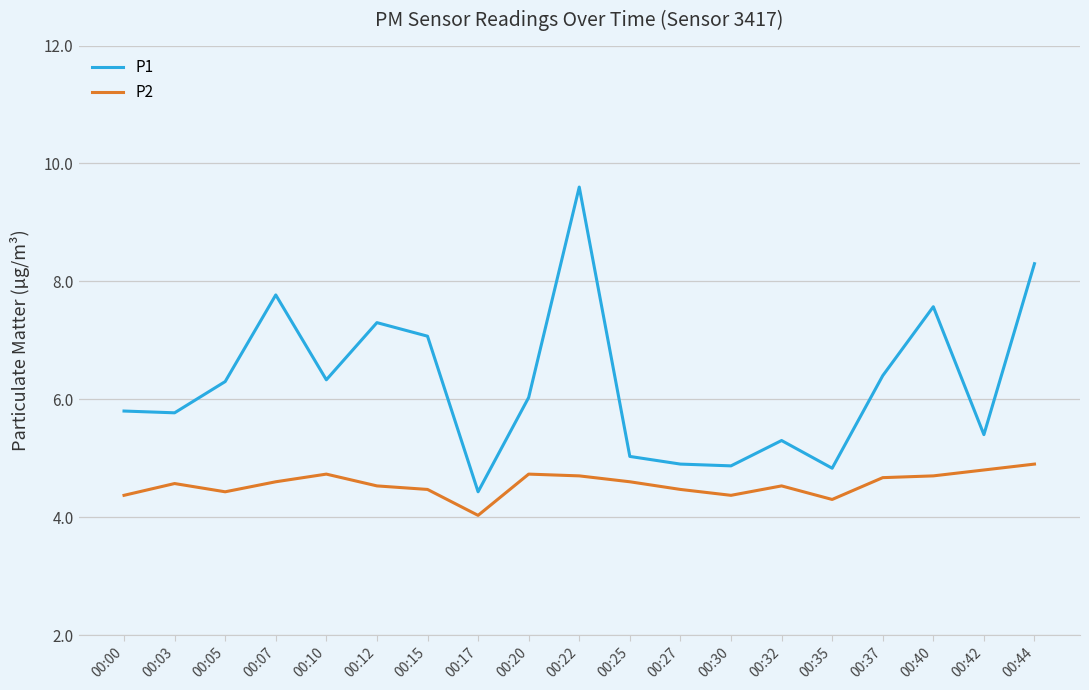

Is the value of P1 at 00:05 greater than the value of P2 at 00:05?

Yes